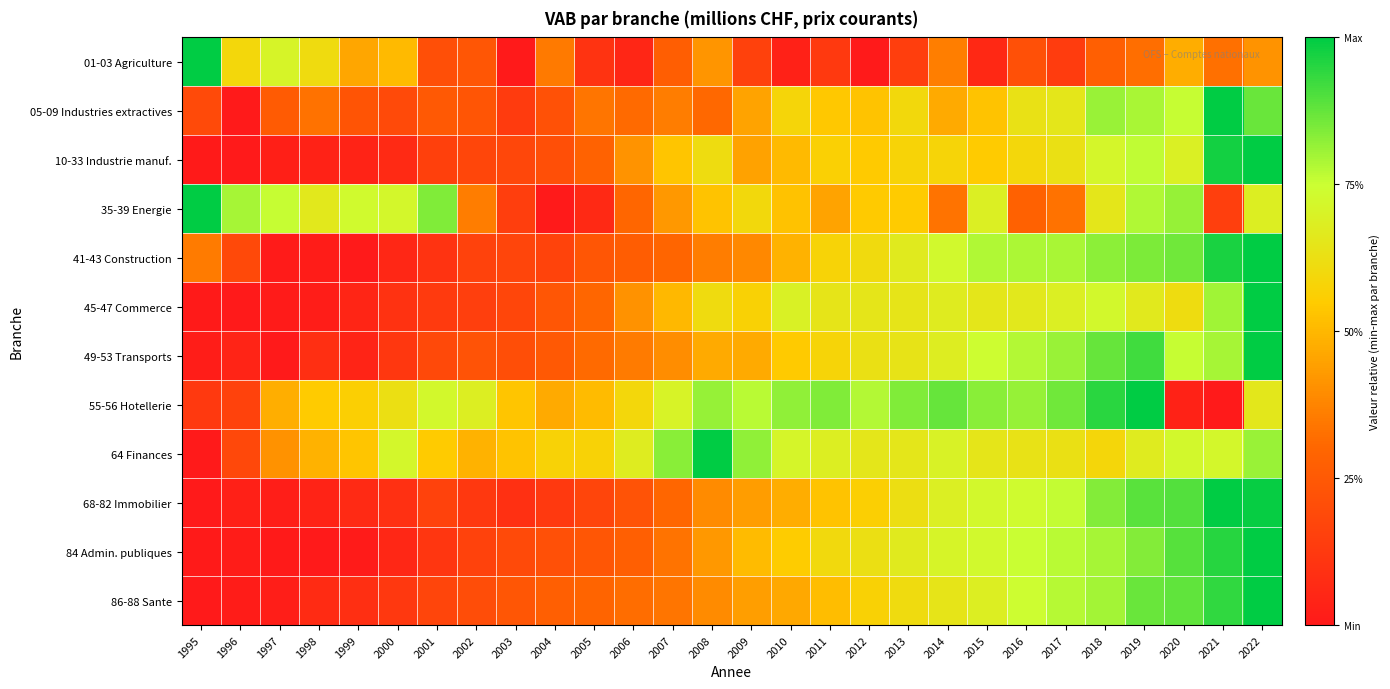

What is the total value across all series at 2014?

7.5